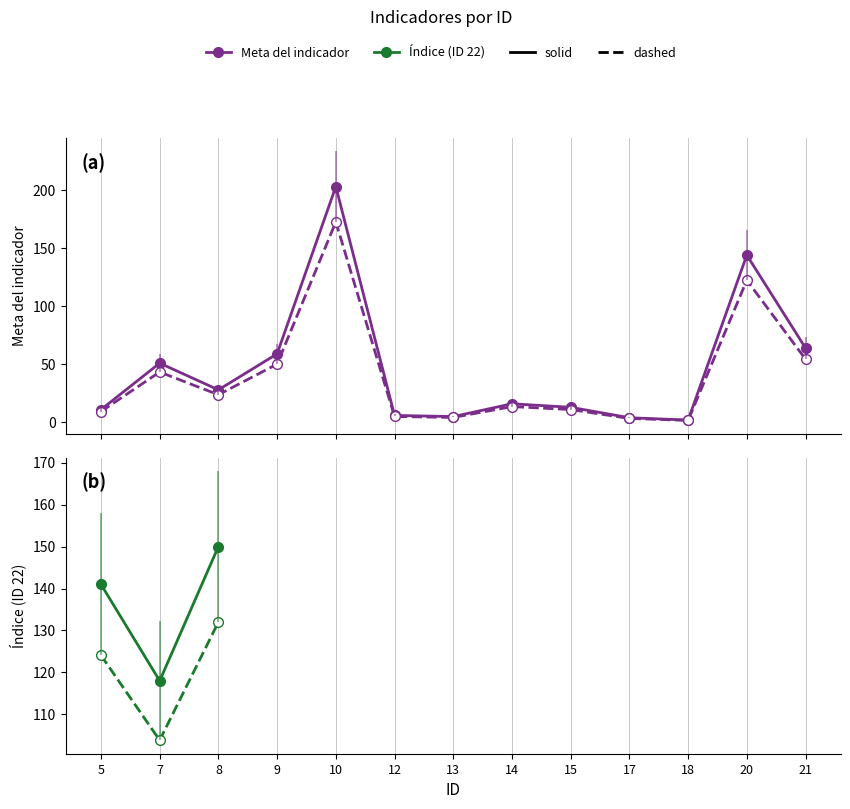

Is it true that the value at 10 is 336?

False